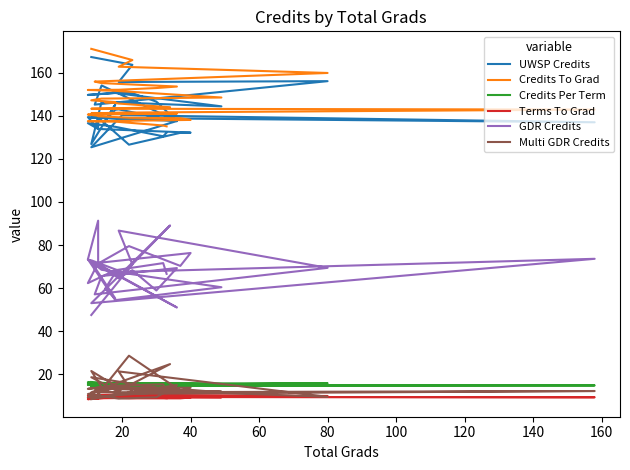

How many lines are shown in the chart?

6